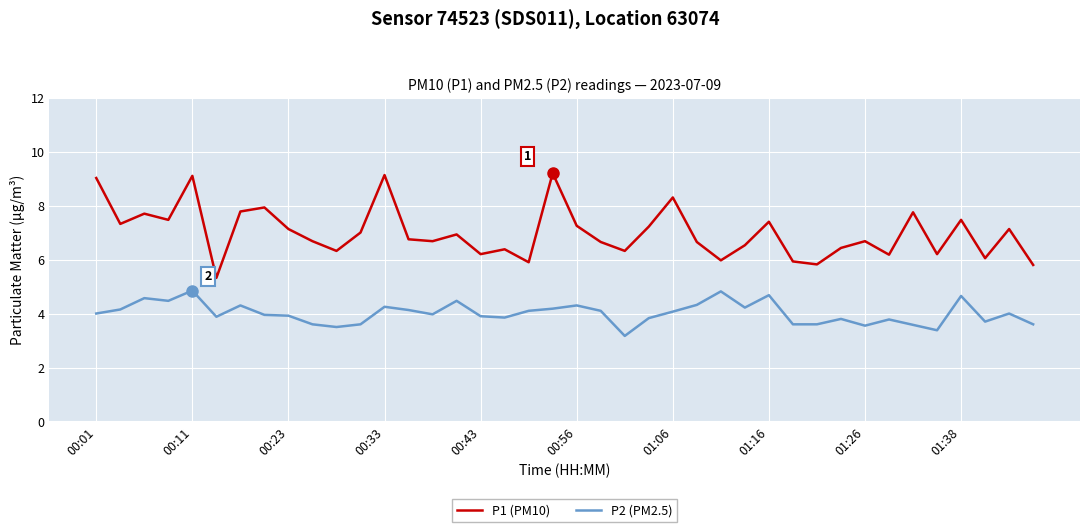

What is the difference between the maximum and minimum values in the P2 (PM2.5) series?

1.7